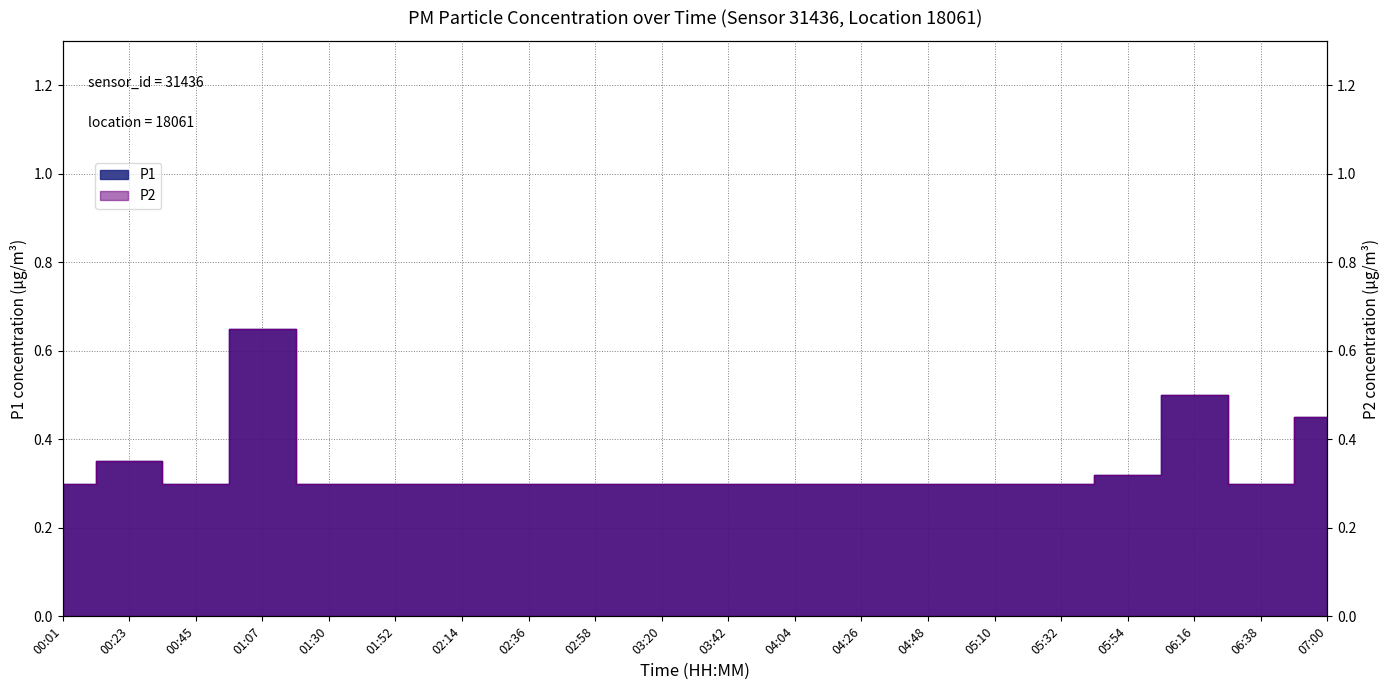

Count the P1 values in the range 0 to 1.

20